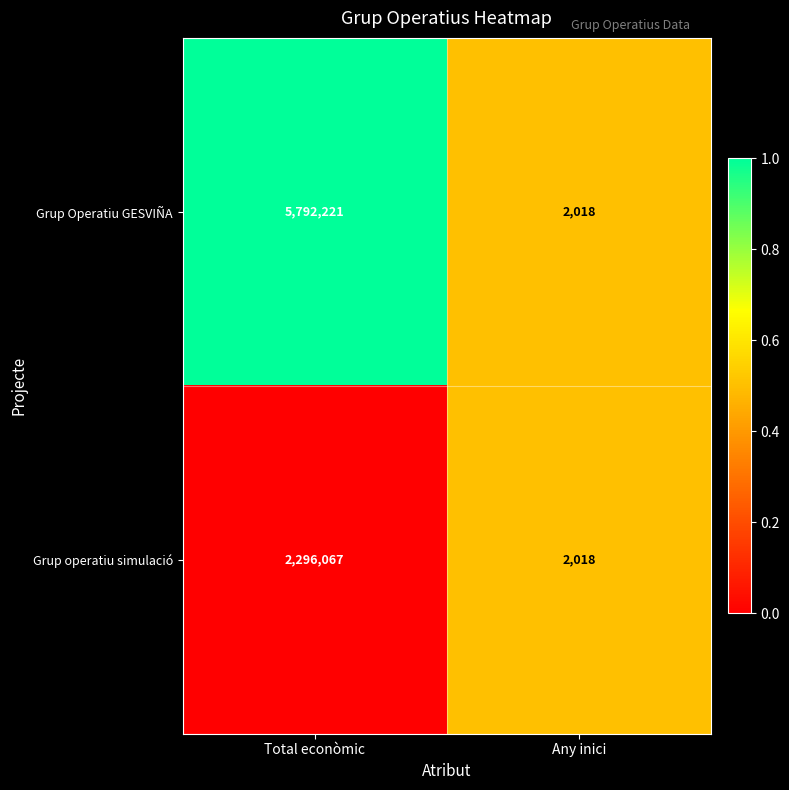

What is the lowest value of the Grup Operatiu GESVIÑA series?

2018